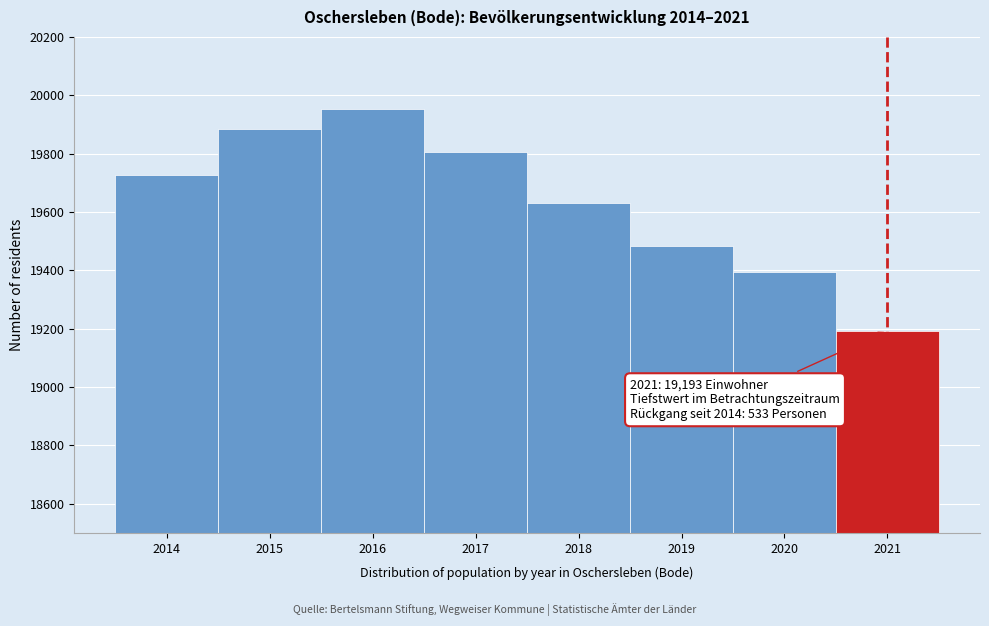

Reading right to left, transcribe all the data shown in this chart.

2021=19193	2020=19396	2019=19483	2018=19630	2017=19807	2016=19953	2015=19883	2014=19726